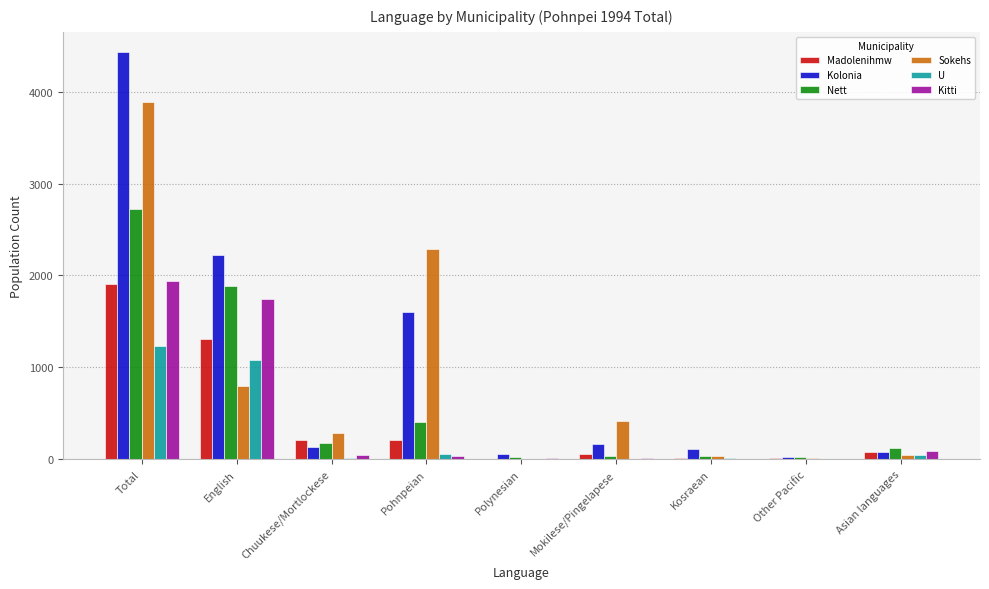

What is the average value of the Nett series?

601